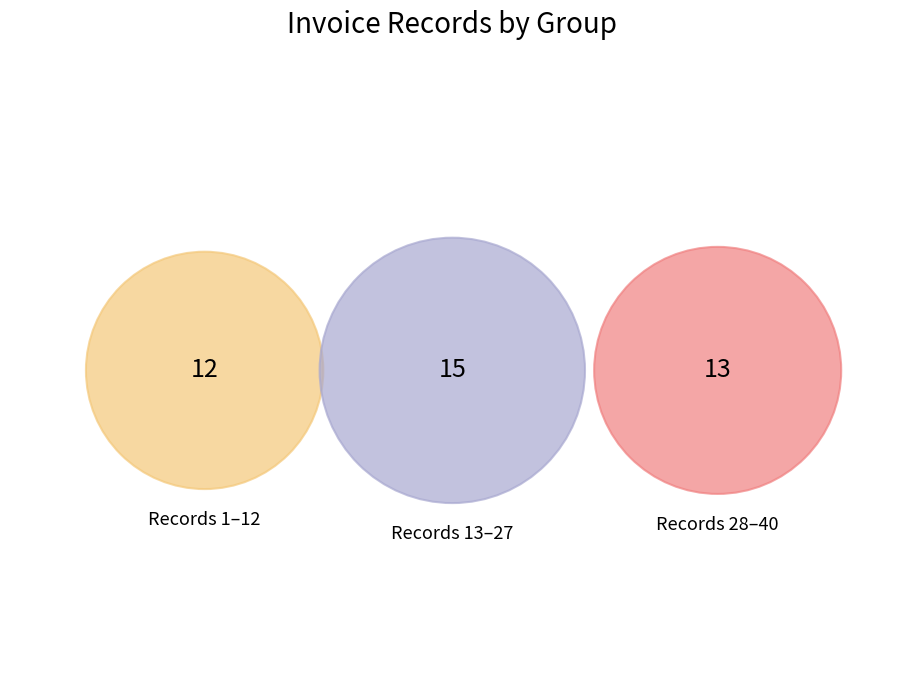

To the nearest percent, what is the combined percentage of 2 and 4?

8%